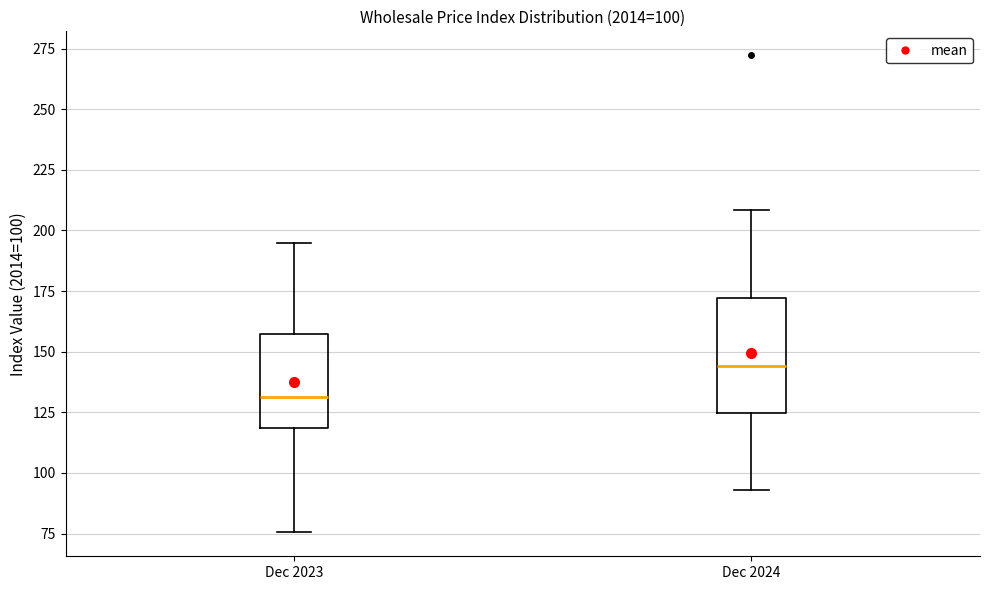

Comparing the boxes themselves (not the whiskers), which one is the tallest?

Dec 2024